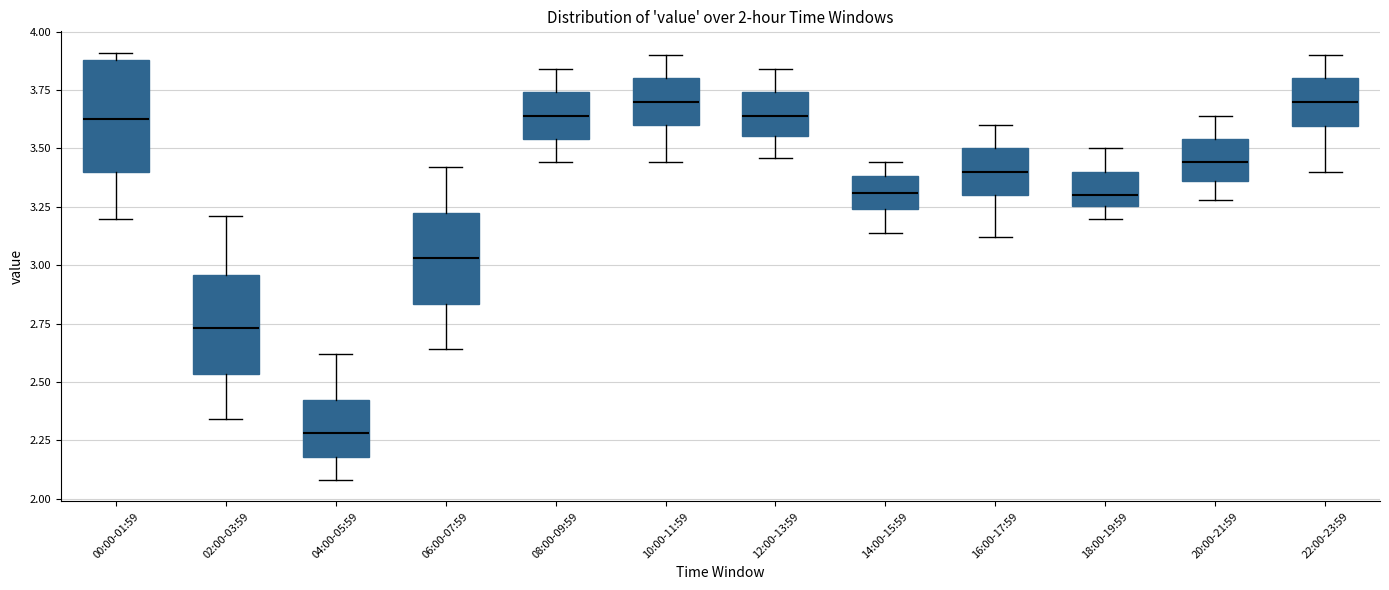

Comparing the boxes themselves (not the whiskers), which one is the tallest?

00:00-01:59